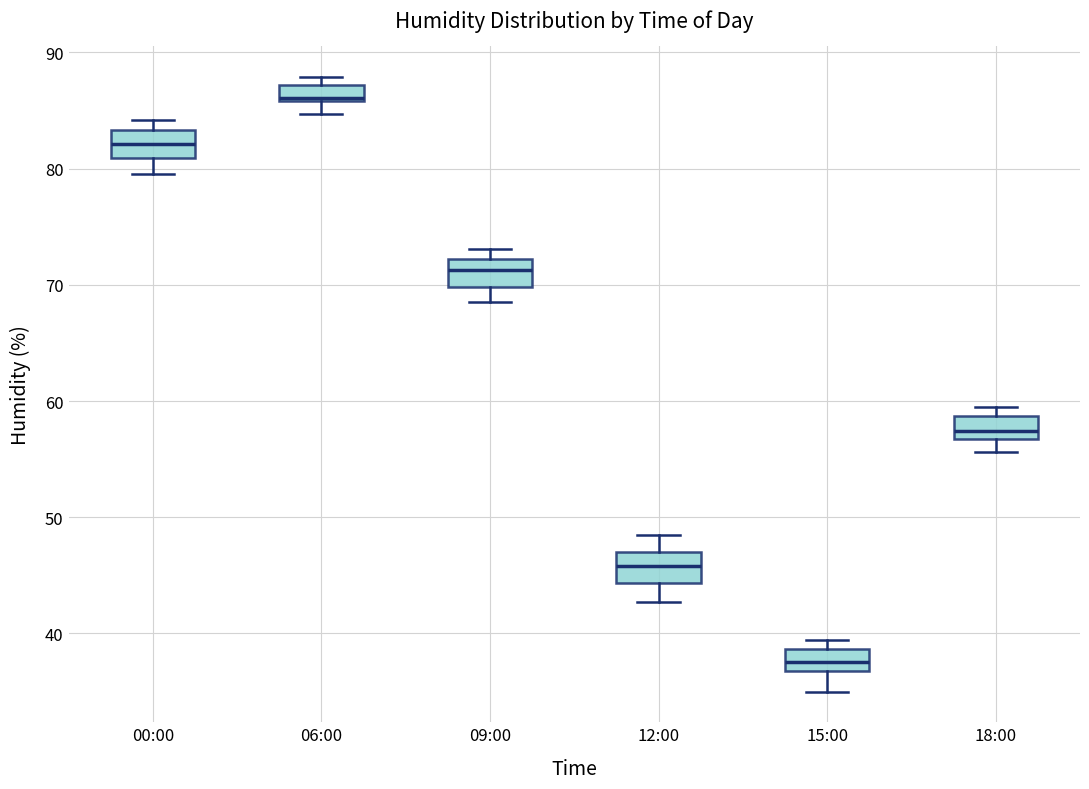

Where is the upper edge of the box for 18:00 on the y-axis? The values are not printed on the chart, so give them approximately, as read against the axis.

59